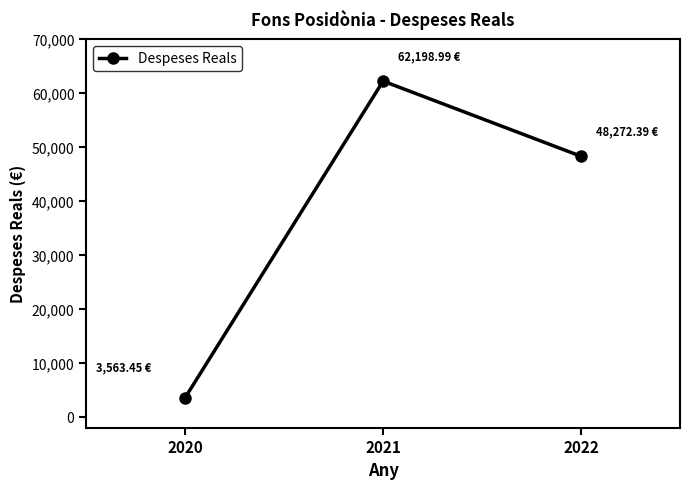

What is the value of the 3rd point from the left?

48272.4